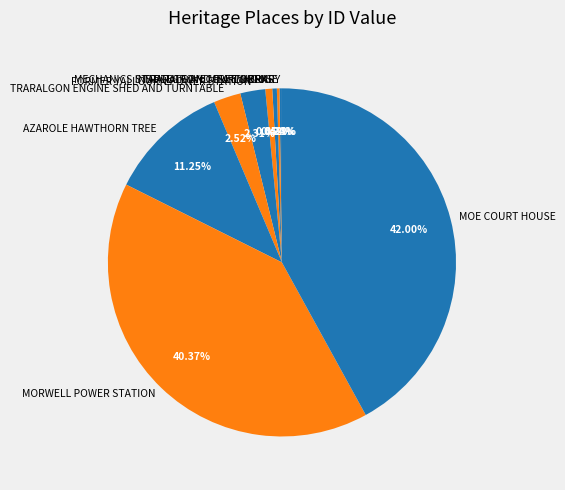

Which slice is the largest?

MOE COURT HOUSE